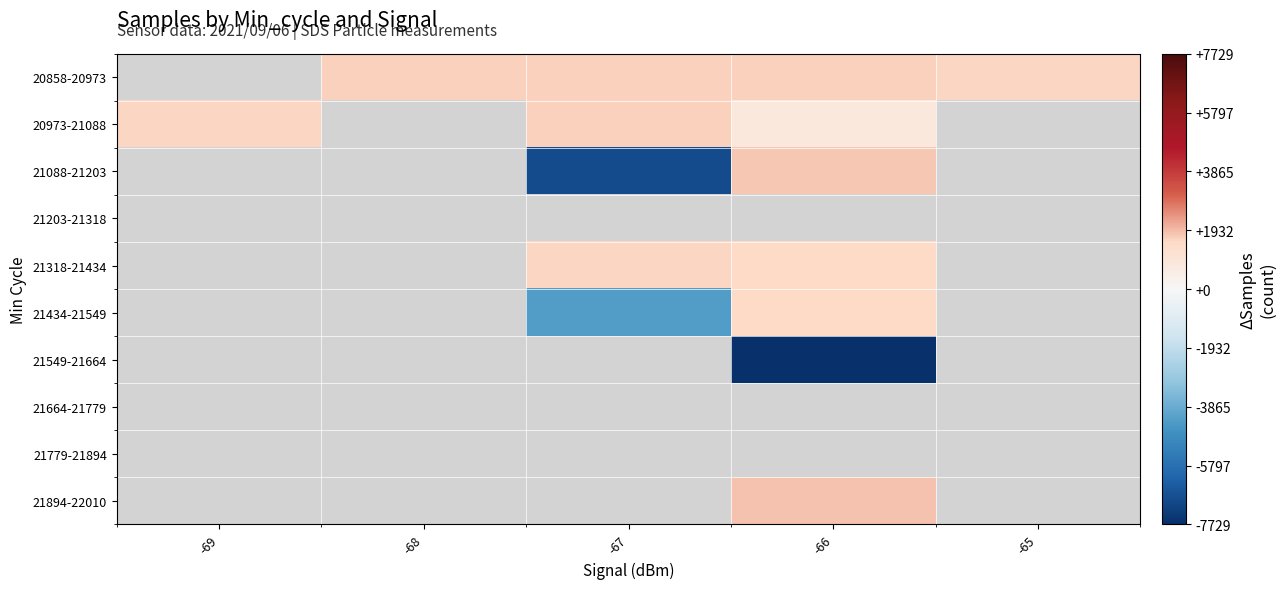

Which series changed the most between -68 and -65?

20858-20973